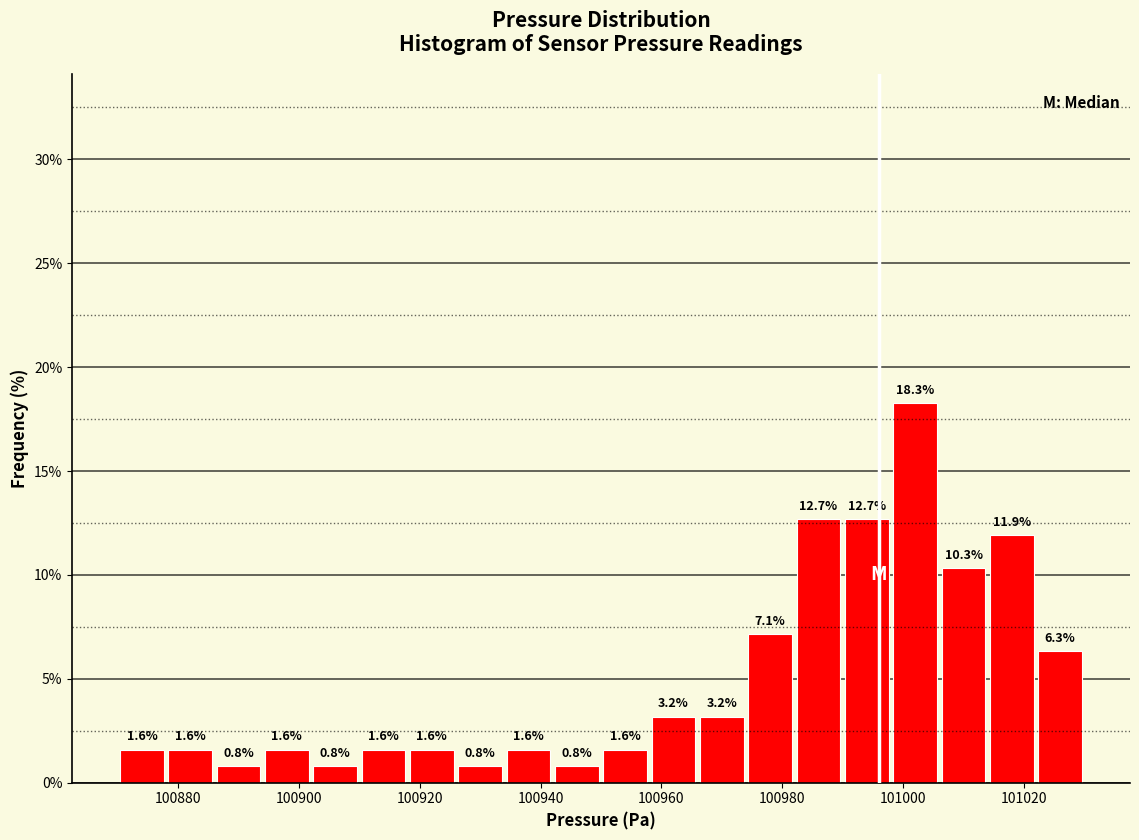

Reading left to right, transcribe this chart: for each bar, give the range it covers on the x-axis and its height.

100870 to 100878: 1.6
100878 to 100886: 1.6
100886 to 100894: 0.8
100894 to 100902: 1.6
100902 to 100910: 0.8
100910 to 100918: 1.6
100918 to 100926: 1.6
100926 to 100934: 0.8
100934 to 100942: 1.6
100942 to 100950: 0.8
100950 to 100958: 1.6
100958 to 100966: 3.2
100966 to 100974: 3.2
100974 to 100982: 7.1
100982 to 100990: 12.7
100990 to 100998: 12.7
100998 to 101006: 18.3
101006 to 101014: 10.3
101014 to 101022: 11.9
101022 to 101030: 6.3